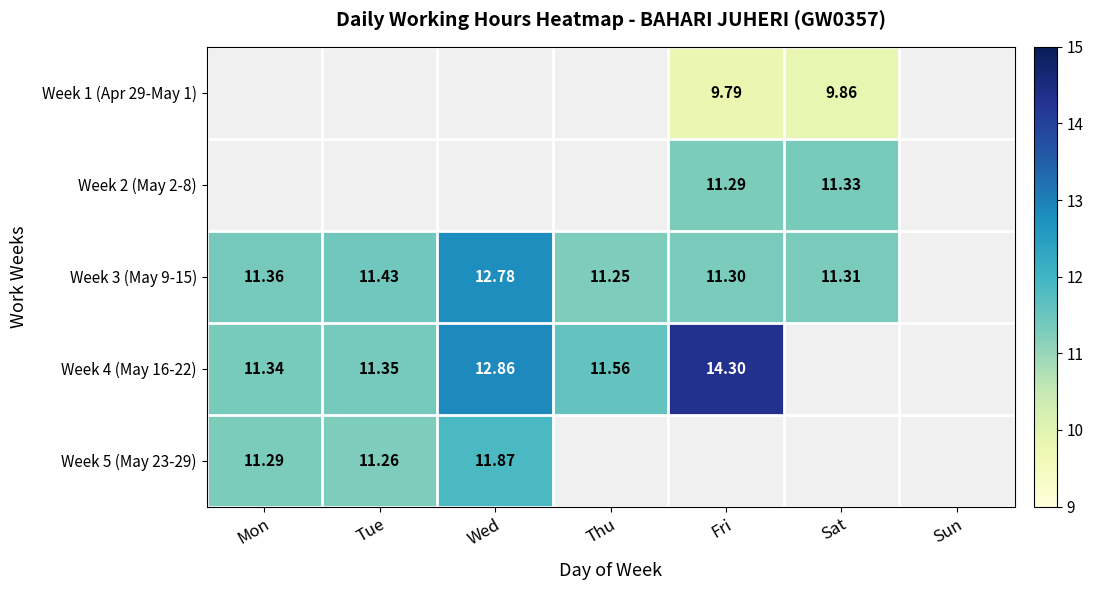

Which series has the largest total across all categories?

Week 3 (May 9-15)